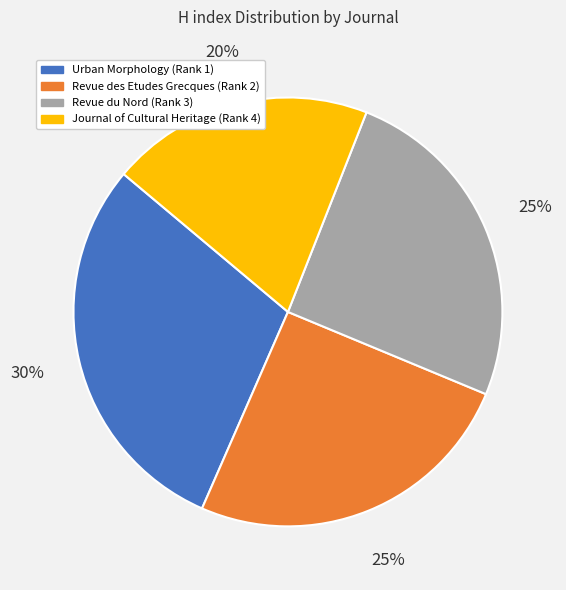

The Revue du Nord (Rank 3) slice represents 25% of the pie. True or false?

True